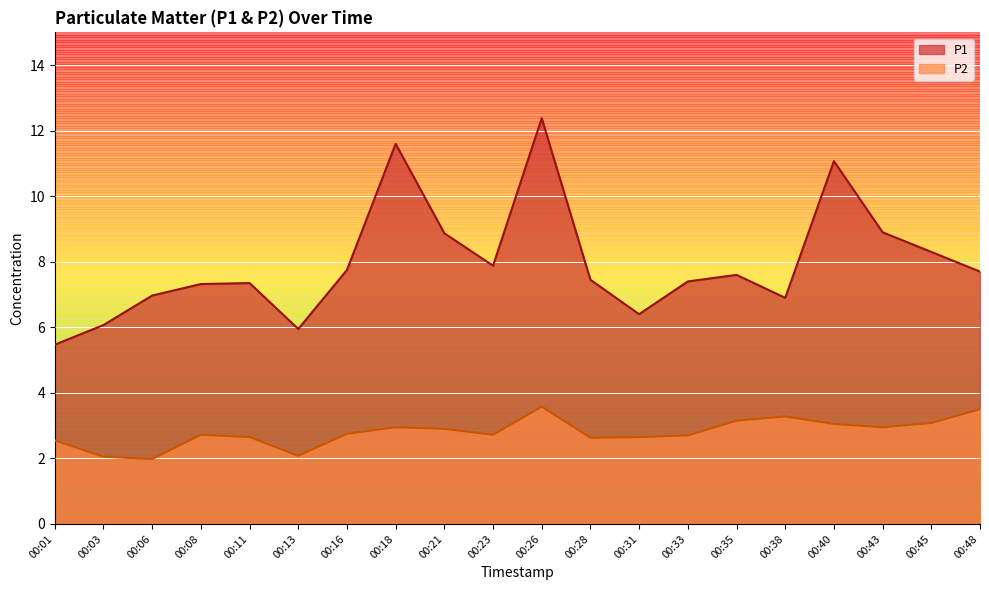

What is the total value across all series at 00:01?

8.0